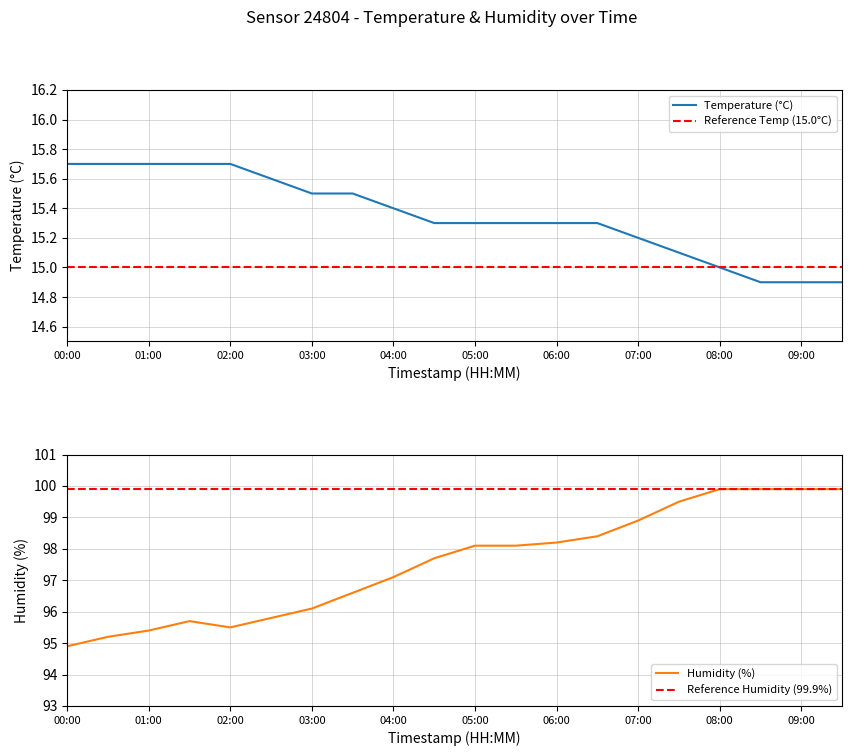

At which category does the chart reach its minimum across all series?

17